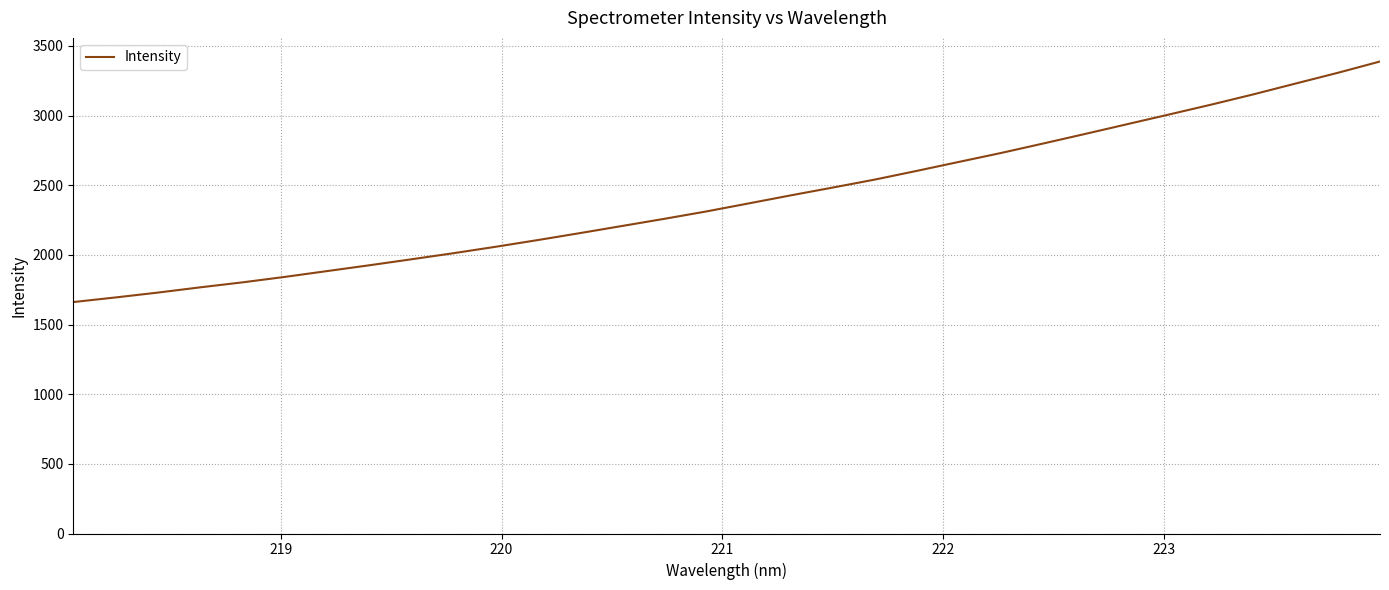

What is the difference between the maximum and minimum values?

1726.6